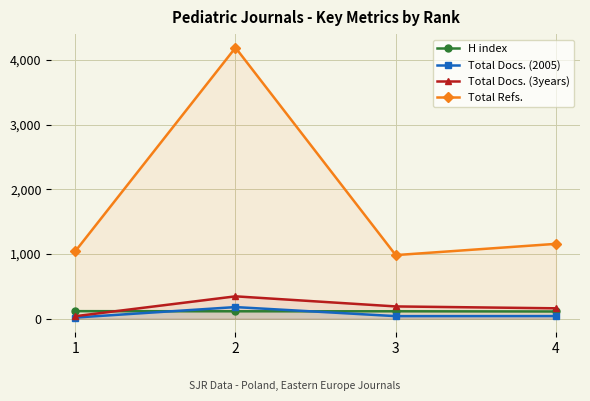

What is the lowest value of the Total Refs. series?

983